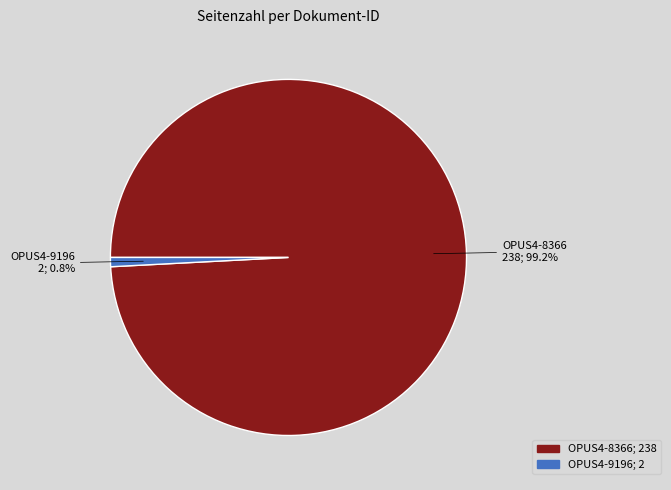

Is there any slice that represents more than half of the pie?

Yes